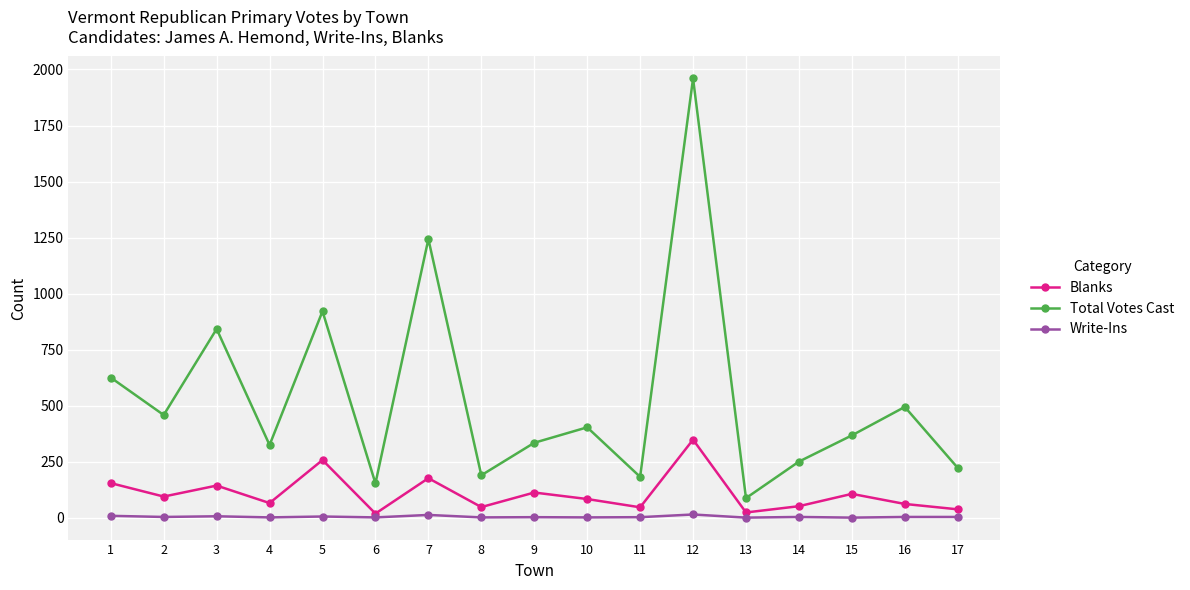

At which category does Blanks reach its first local peak?

3